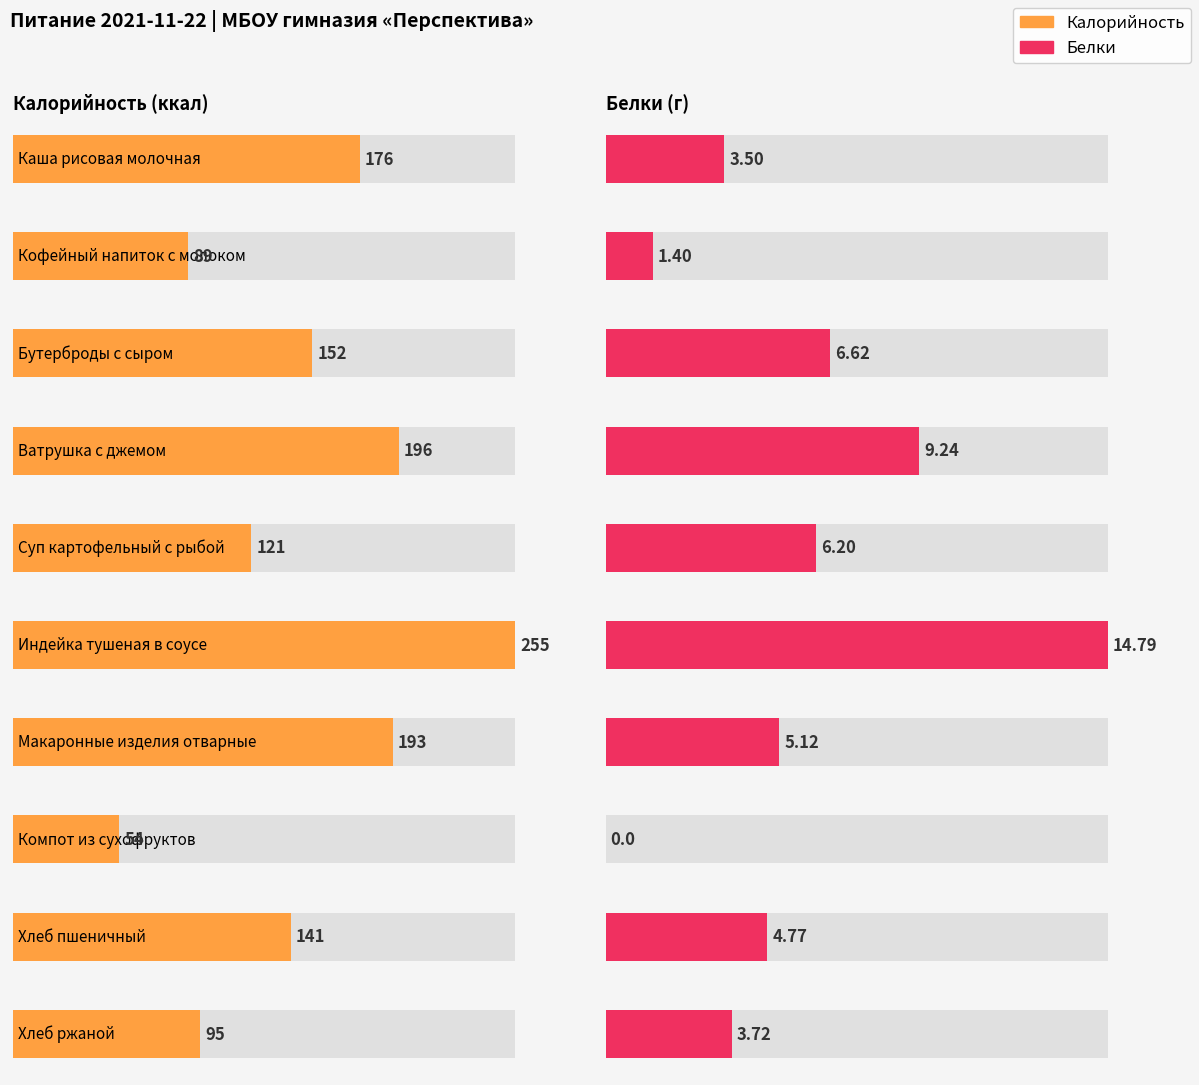

Between Кофейный напиток с молоком and Хлеб ржаной, which series saw the biggest shift?

Калорийность